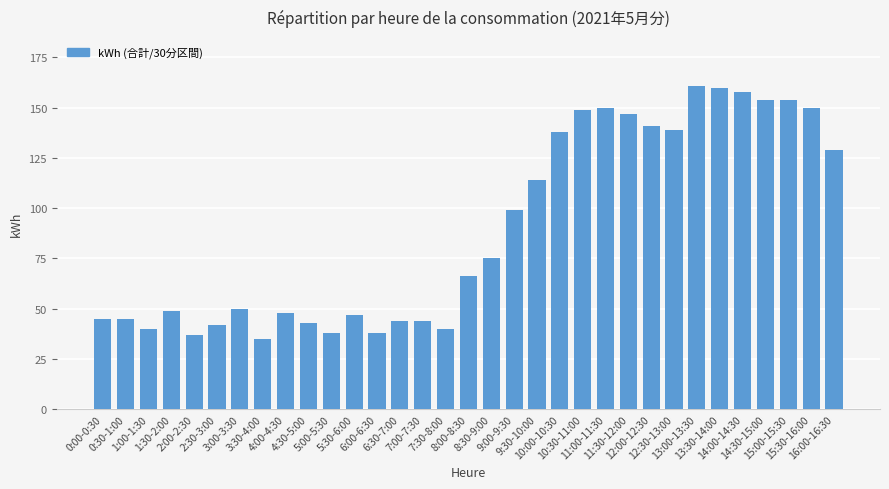

Approximately how many times larger is the value at 10:00-10:30 compared to 14:30-15:00?

0.9